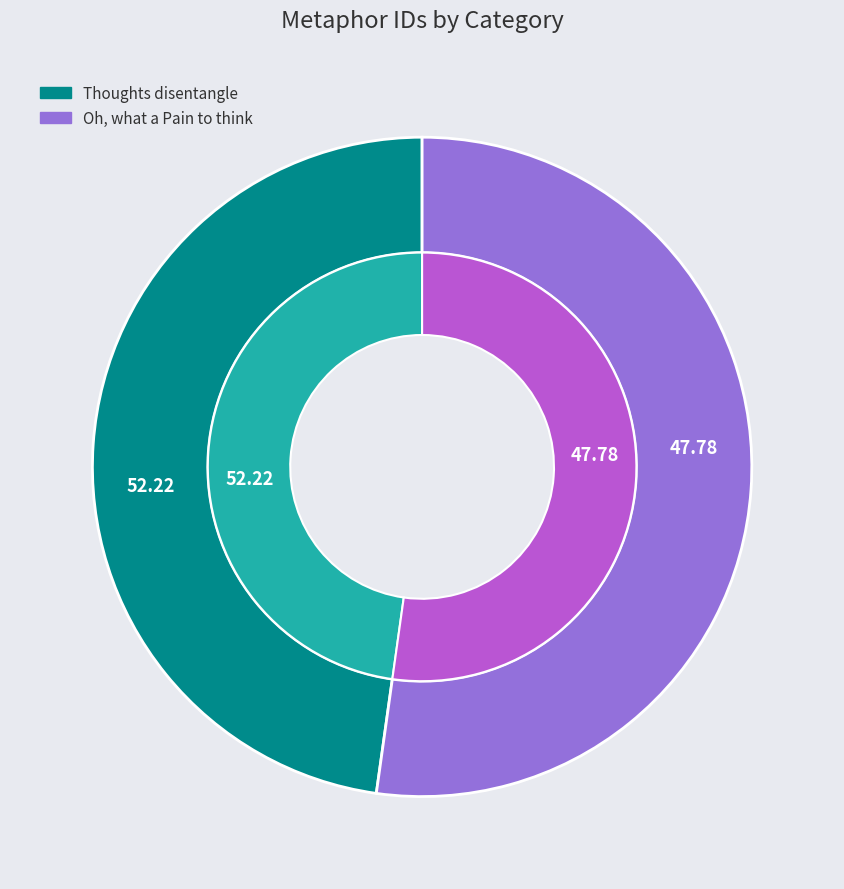

To the nearest percent, what is the average slice percentage?

50%